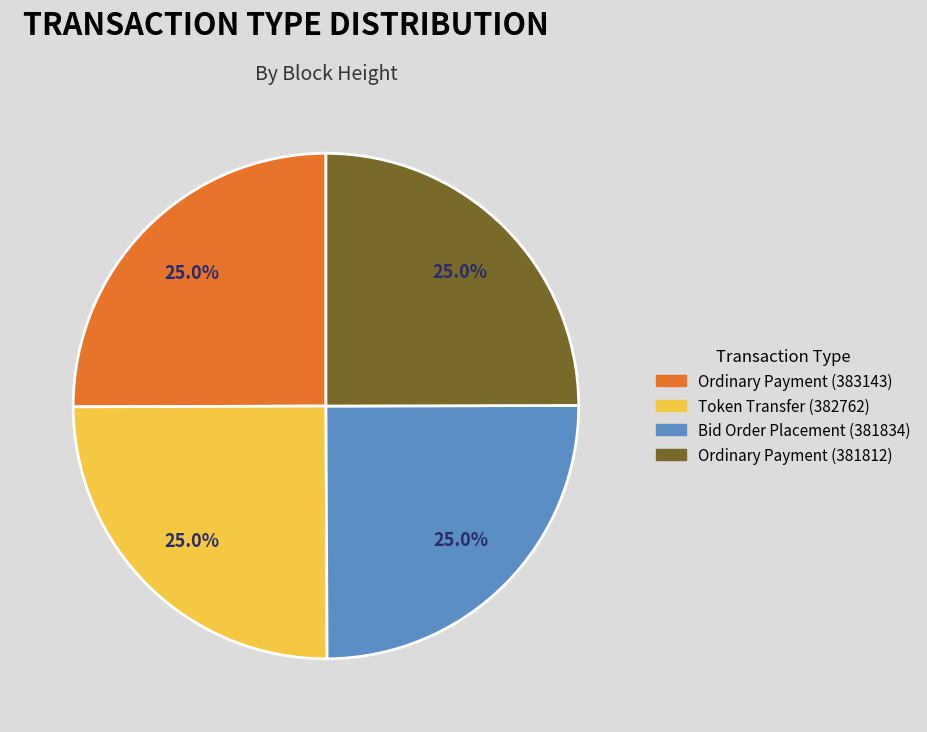

What percentage is NOT represented by Token Transfer (382762)?

75.0%